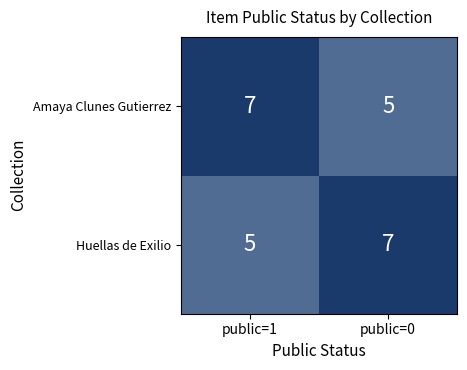

Is it true that Amaya Clunes Gutierrez equals 7 at public=1?

True